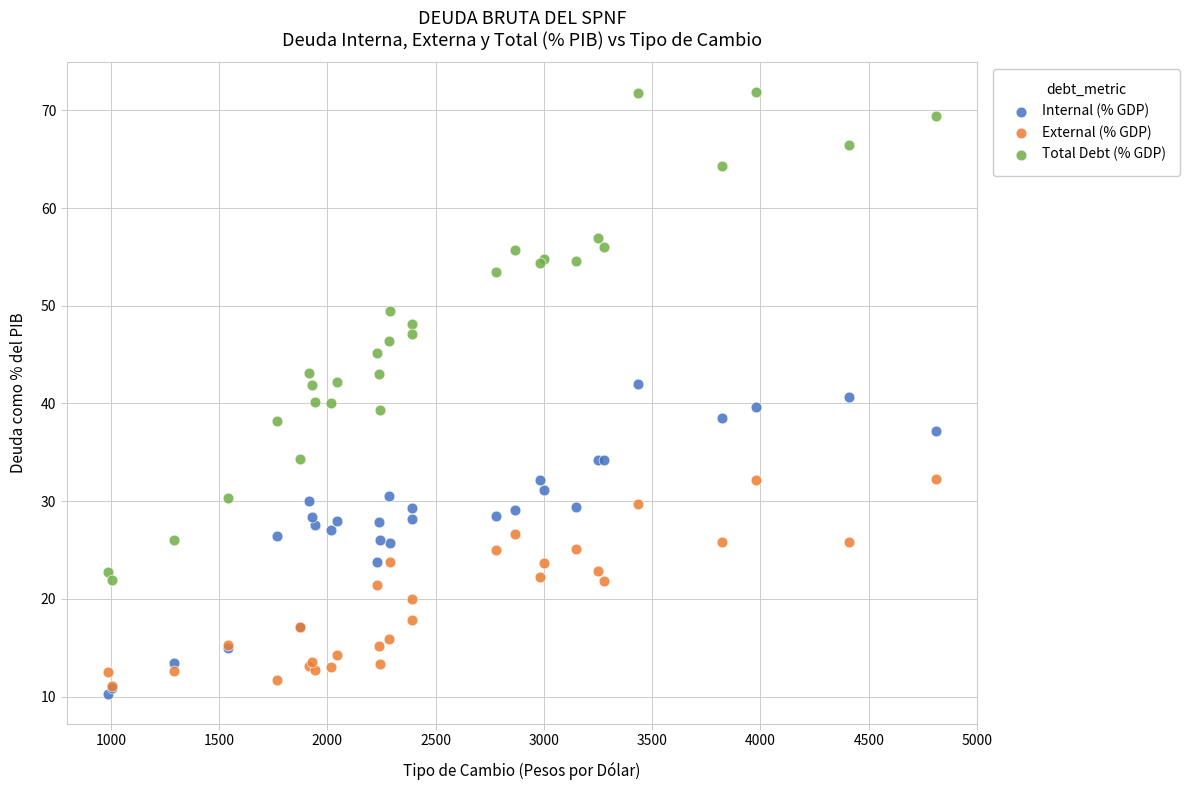

Which series reaches the maximum Y coordinate?

Total Debt (% GDP)